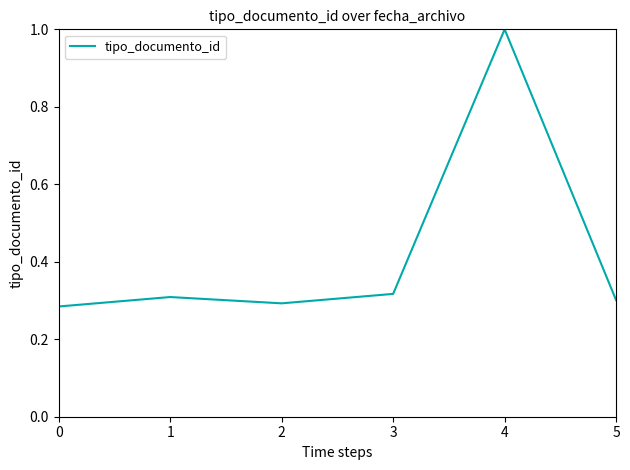

True or false: the data shows 0.4 at 0.

False